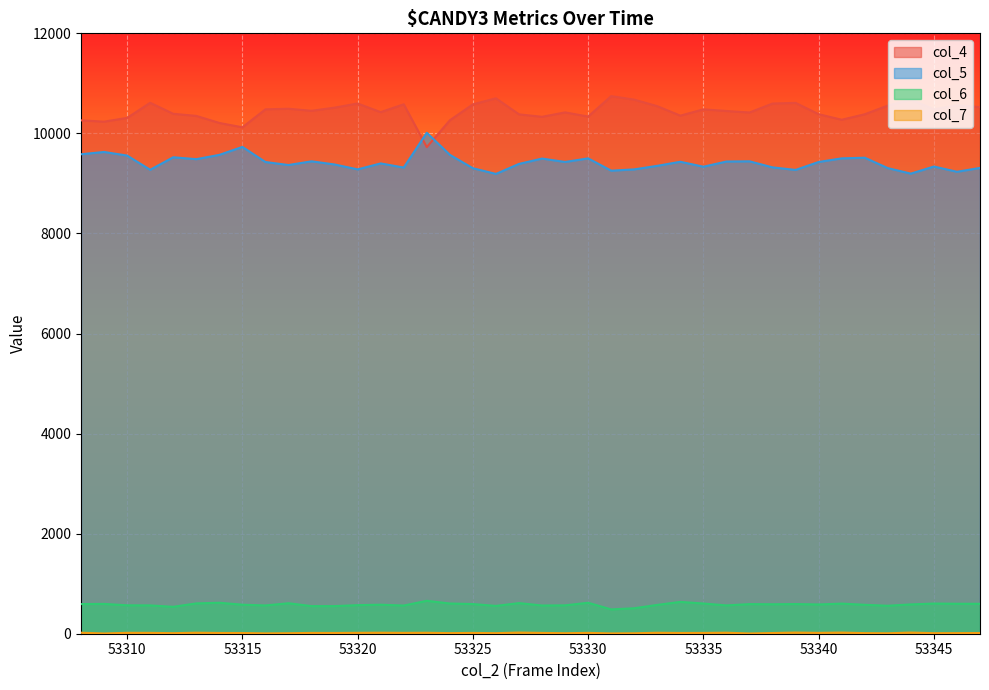

Between 53337 and 53325, which is larger?

53325